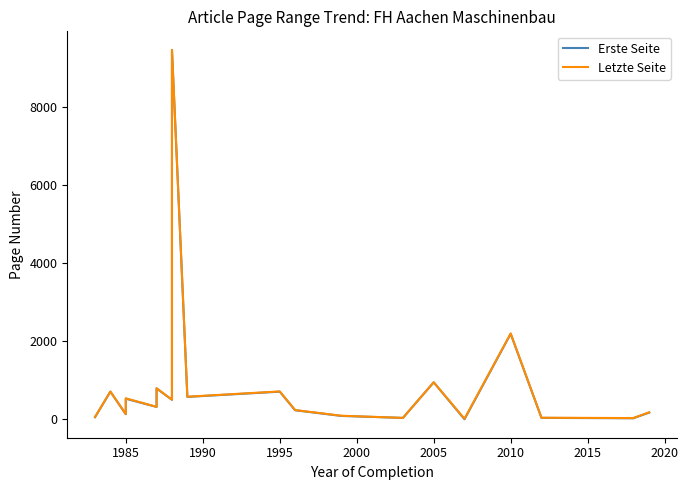

List the series in order of their overall mean, highest first.

Letzte Seite, Erste Seite